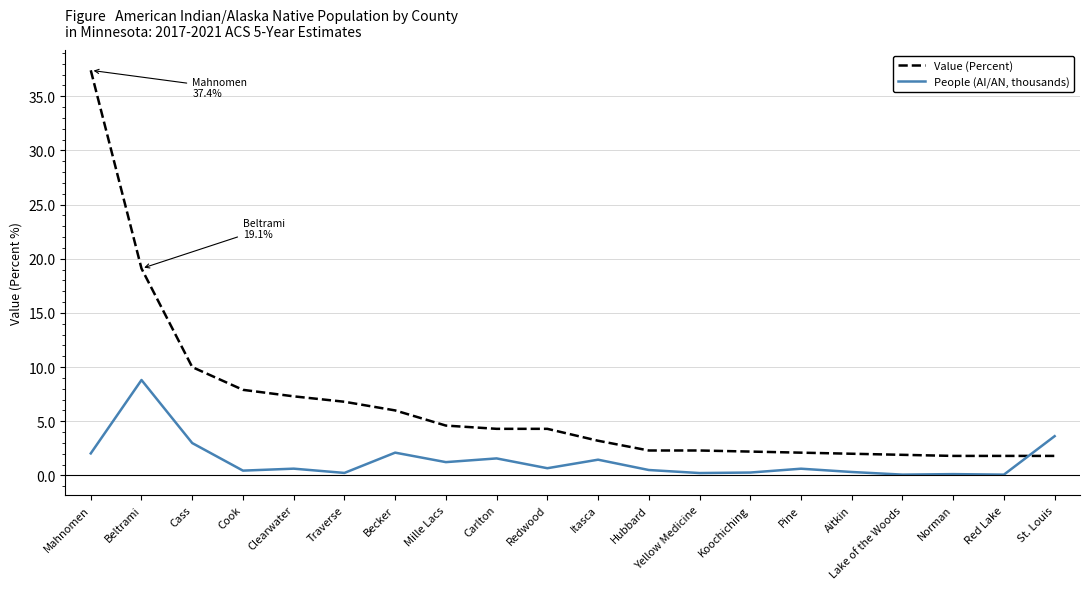

How many intersections are there between People (AI/AN, thousands) and Value (Percent)?

1